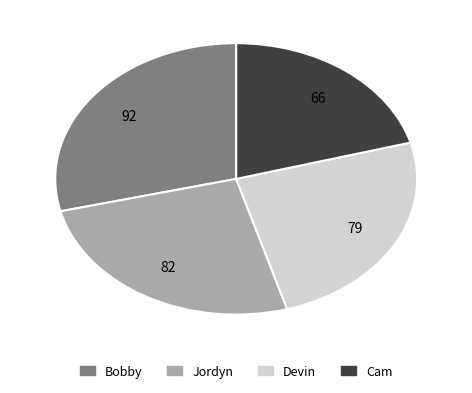

Does any single category account for the majority?

No